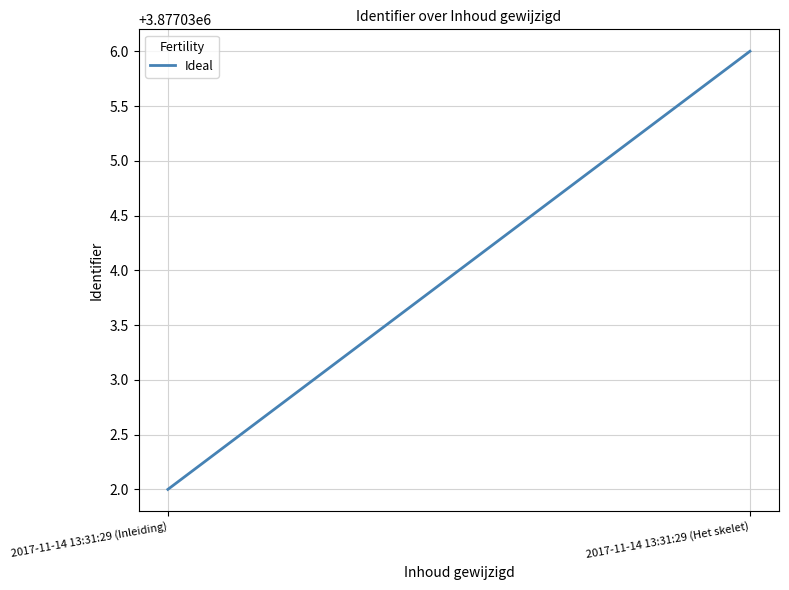

How many lines are shown in the chart?

1